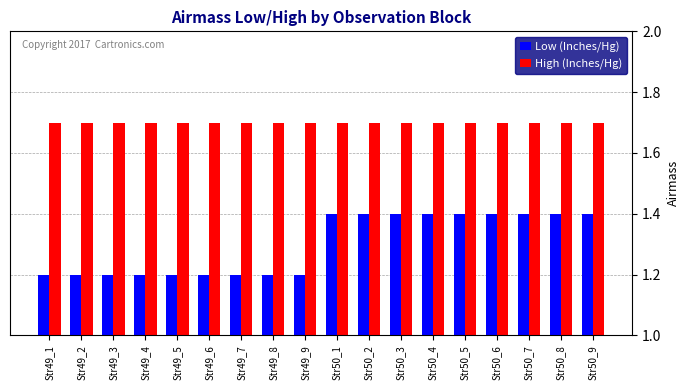

Count the number of data series in this chart.

2